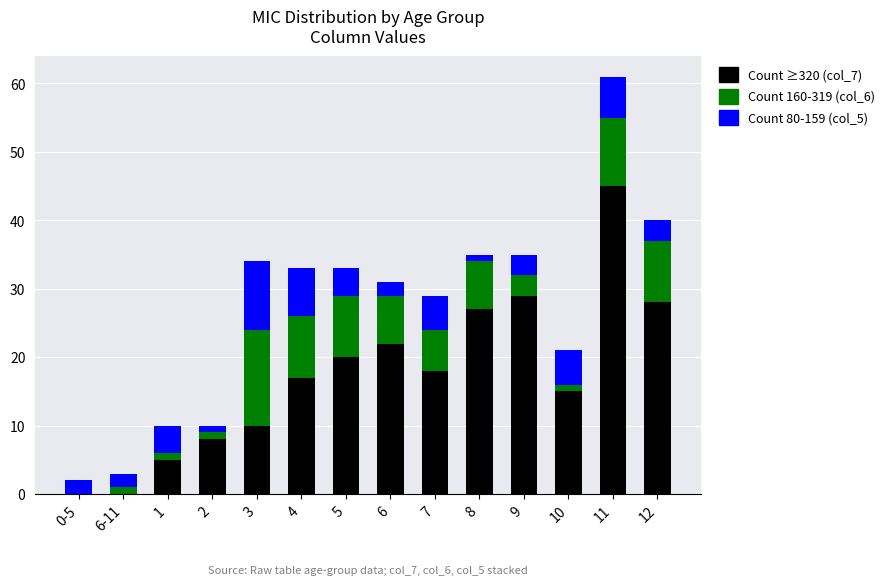

At which category is the sum across all series the highest?

11